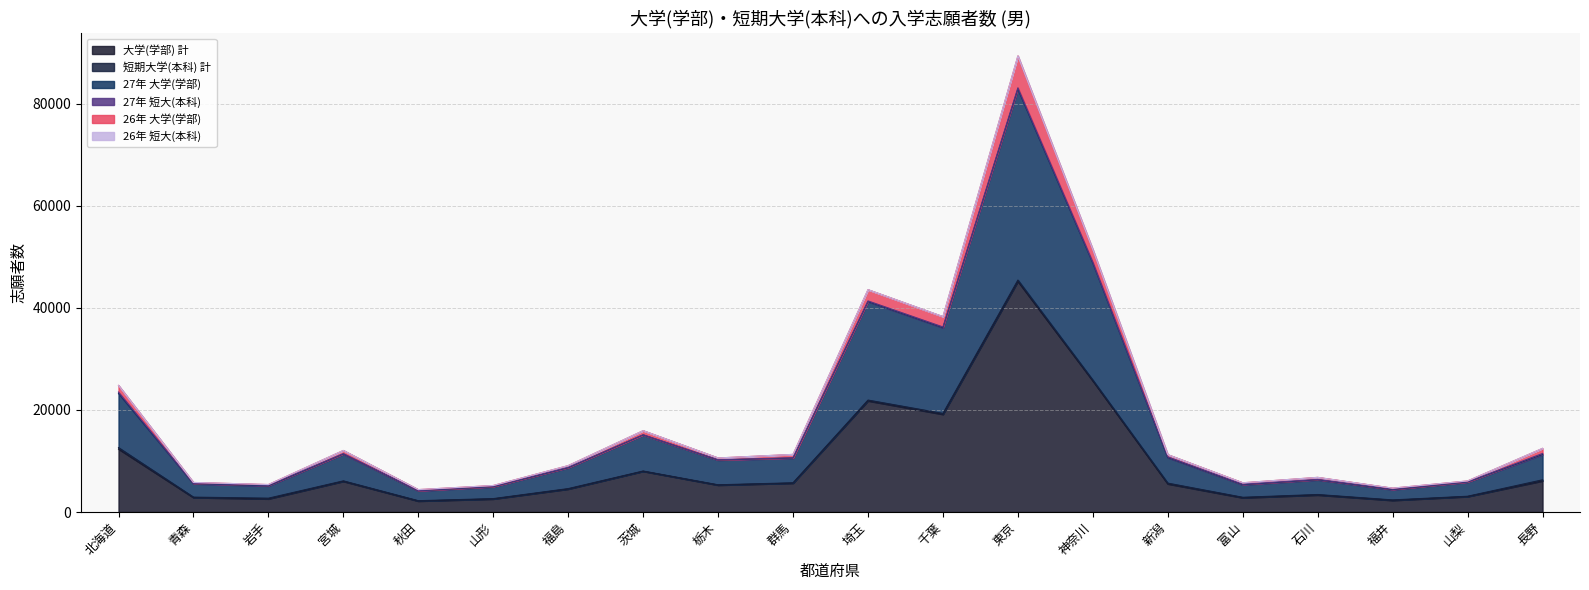

What is the lowest value of the 大学(学部) 計 series?

2147